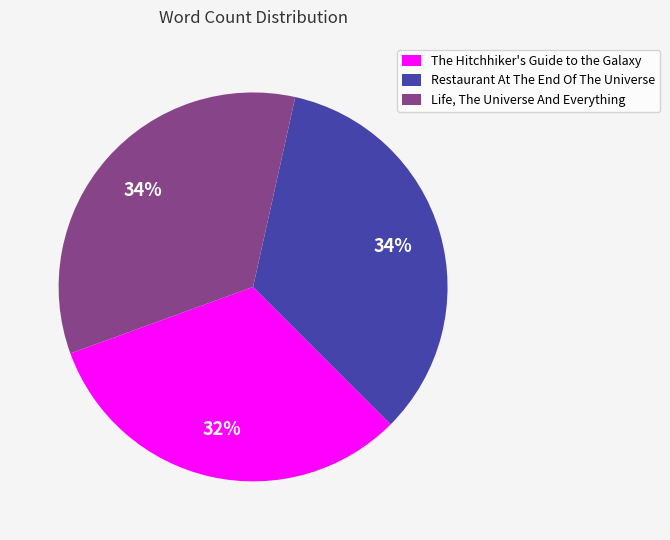

Which slice is the smallest?

The Hitchhiker's Guide to the Galaxy